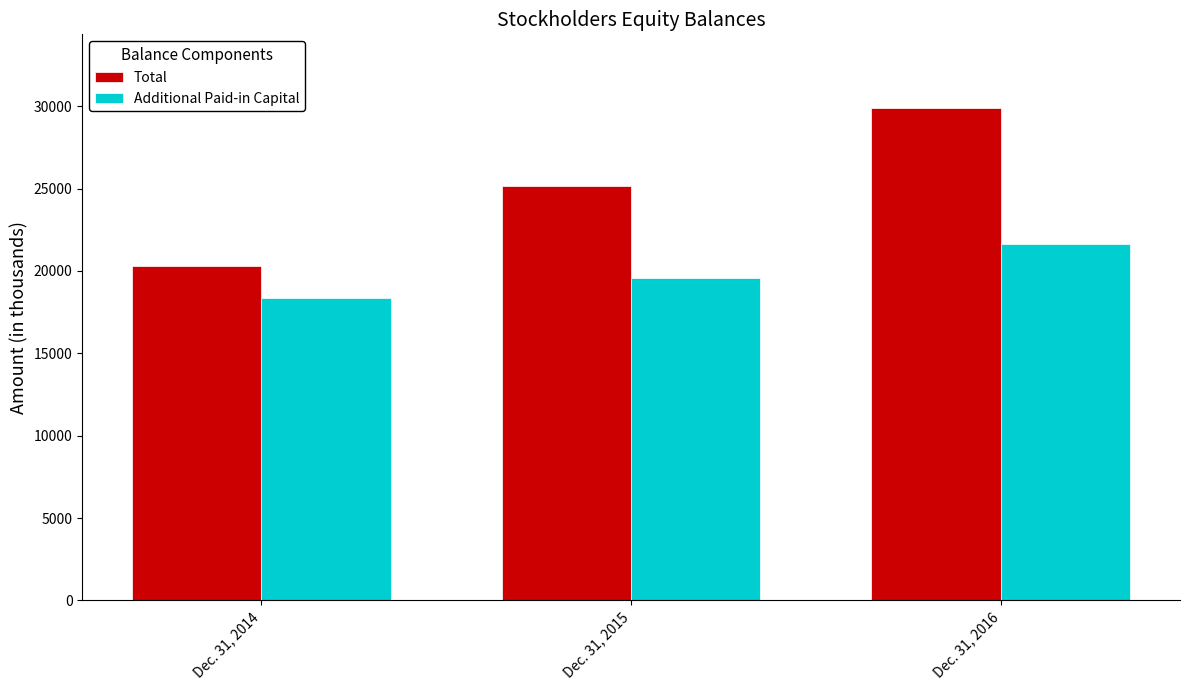

What is the spread (max minus min) of values at Dec. 31, 2014?

1958